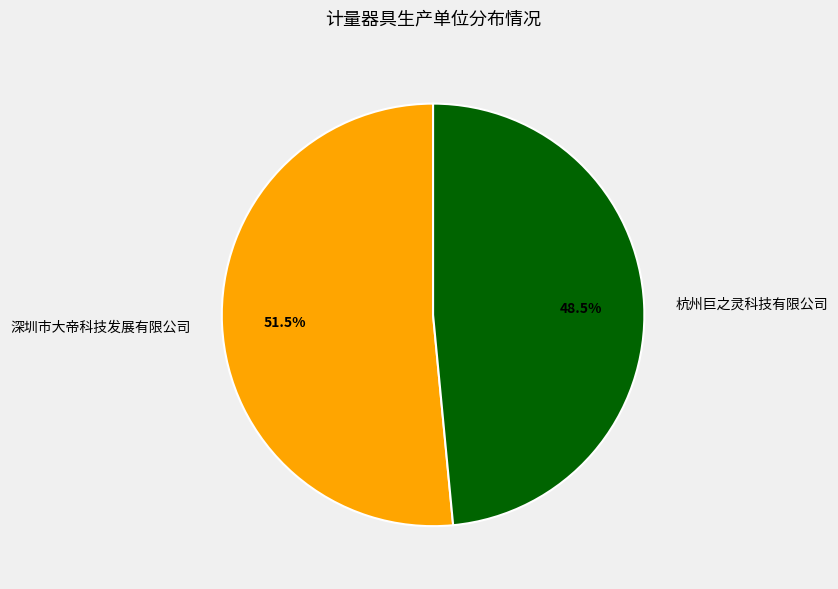

Rank the categories by value from highest to lowest.

深圳市大帝科技发展有限公司, 杭州巨之灵科技有限公司